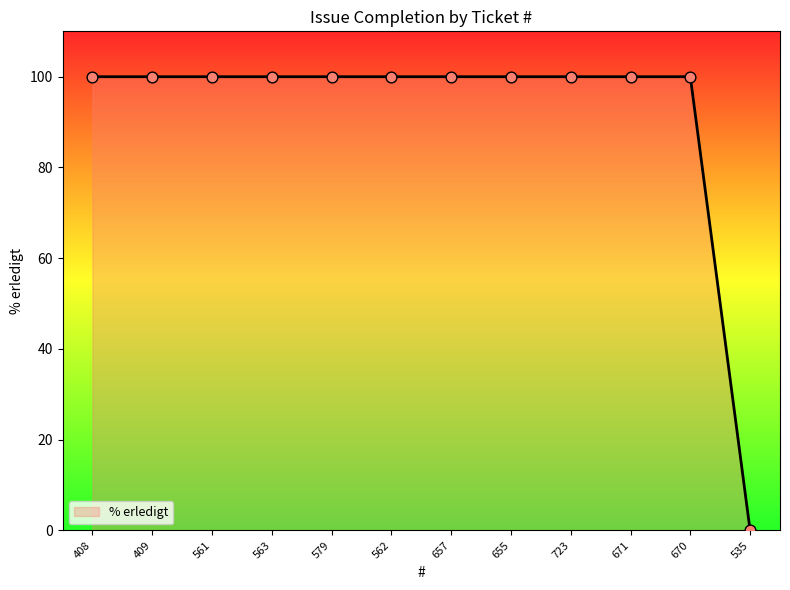

What is the ratio of the value at 671 to the value at 563?

1.0